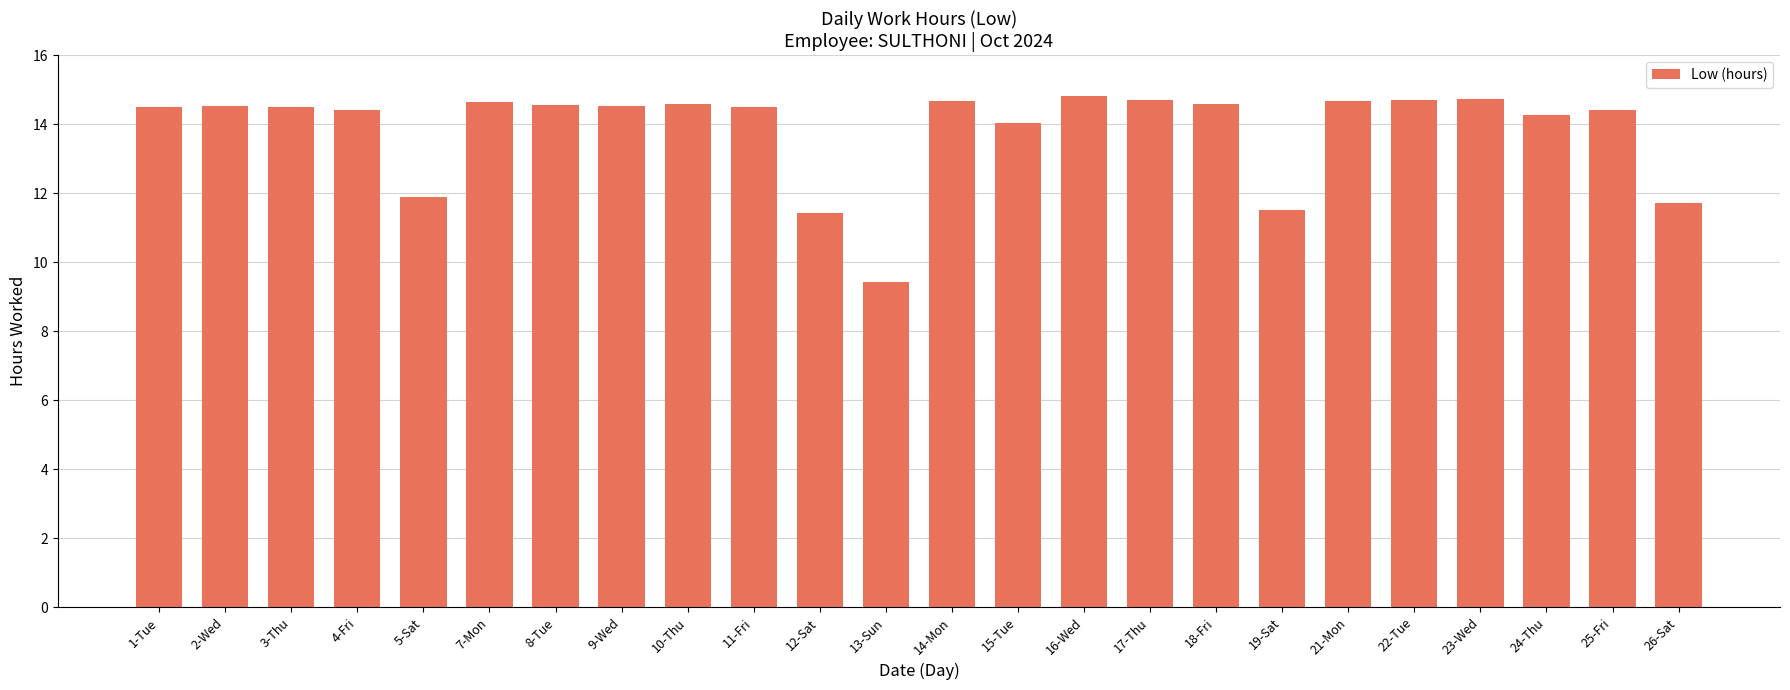

What is the sum of all values?

332.2